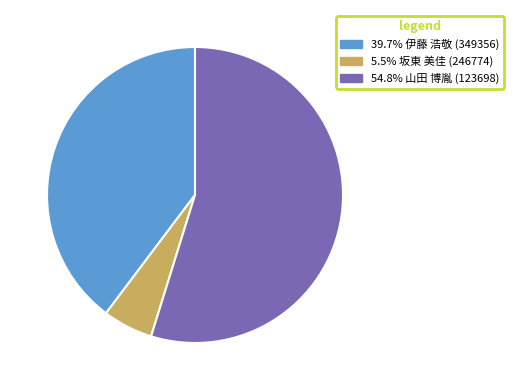

Does any single category account for the majority?

Yes